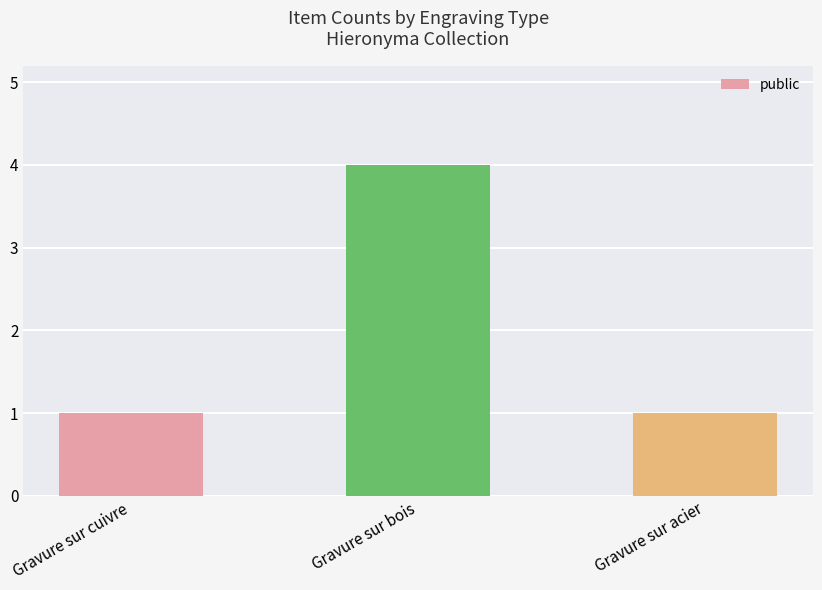

What is the approximate value at Gravure sur bois?

4